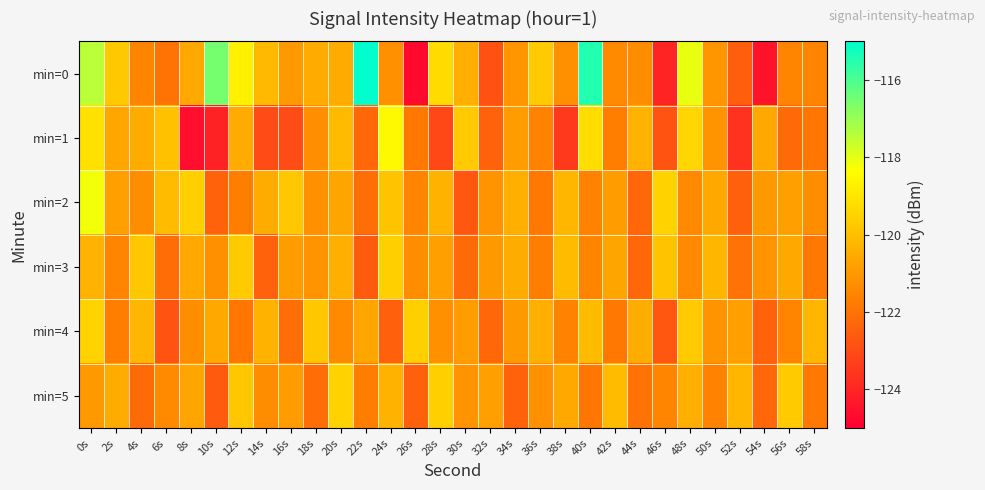

How many distinct data groups are displayed?

6